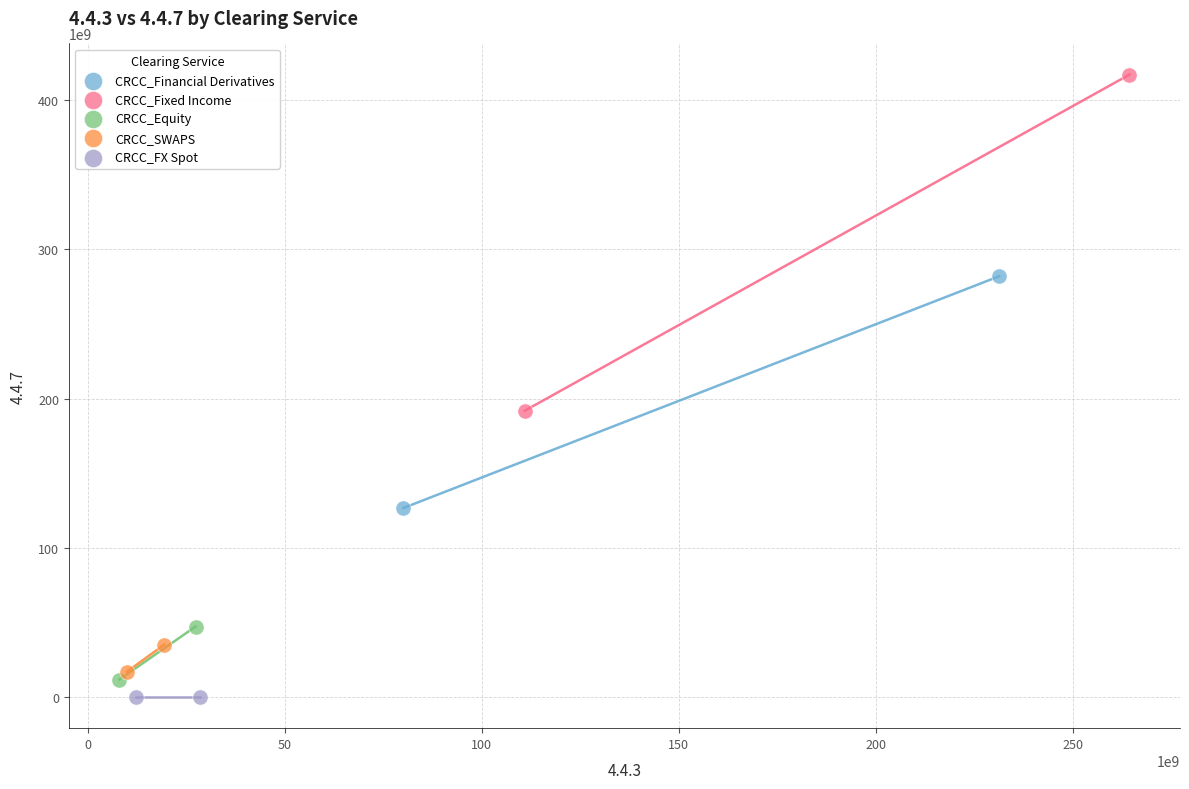

What are all the series names shown in the legend?

CRCC_Financial Derivatives, CRCC_Fixed Income, CRCC_Equity, CRCC_SWAPS, CRCC_FX Spot